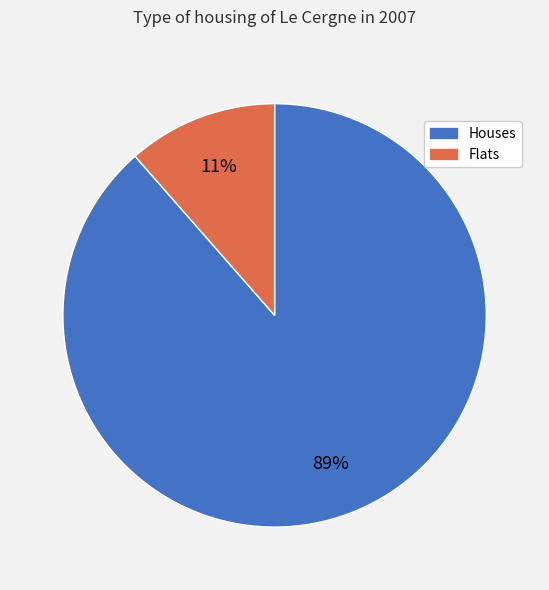

To the nearest percent, what portion does Flats represent?

11%